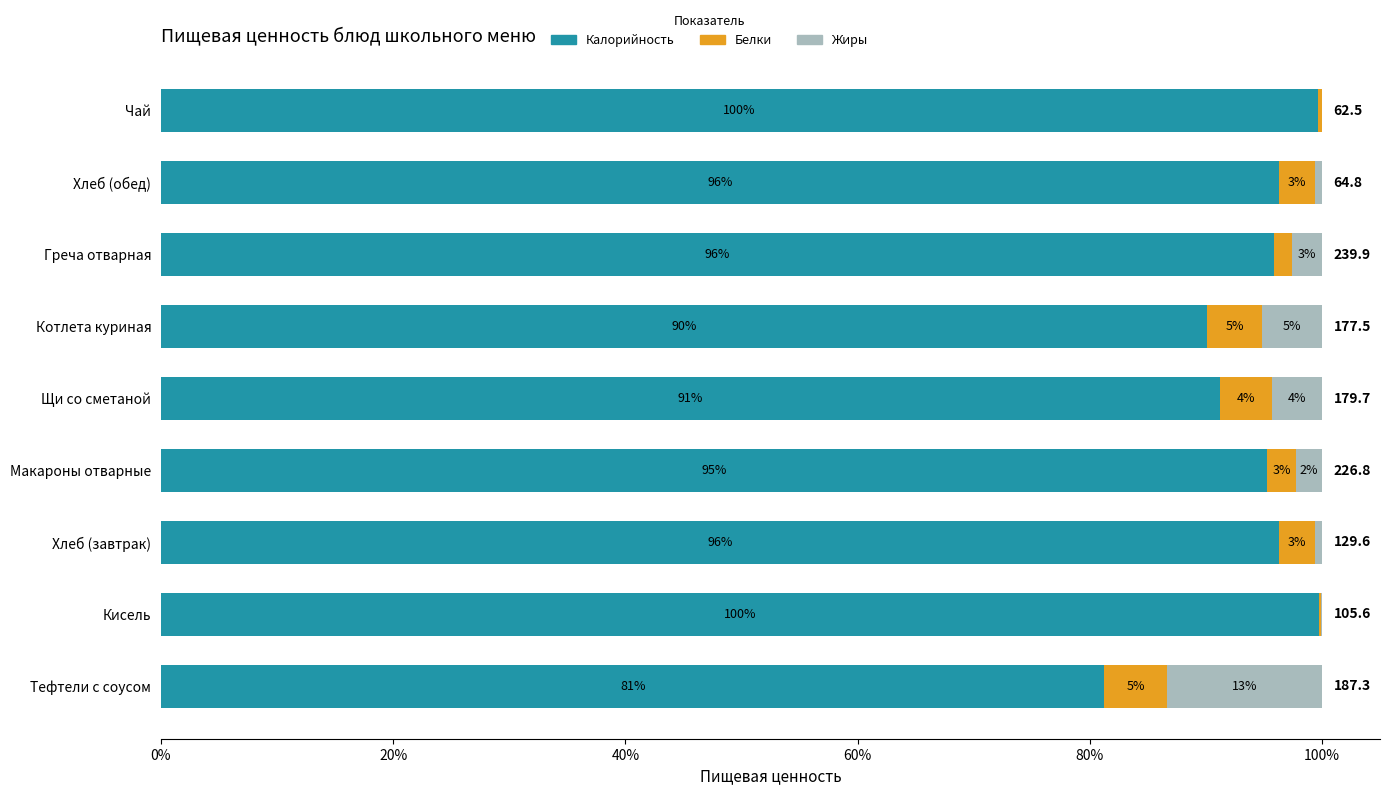

What are all the series names shown in the legend?

Калорийность, Белки, Жиры